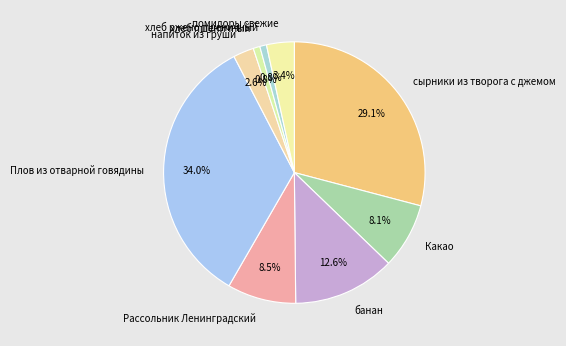

Is the sum of Рассольник Ленинградский and хлеб ржено пшеничный greater than half?

No